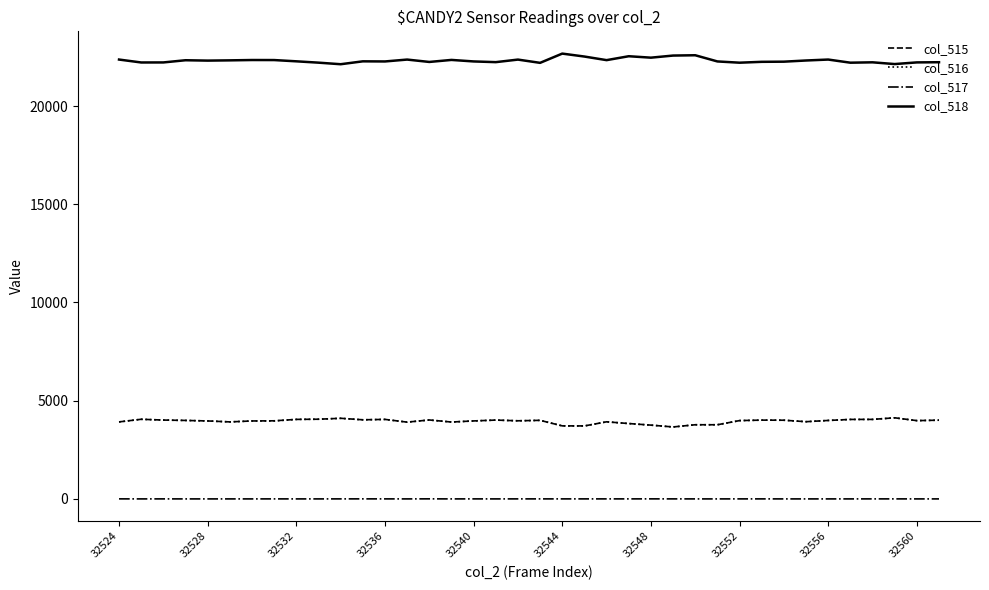

Is this an area chart (filled region under the line)?

No